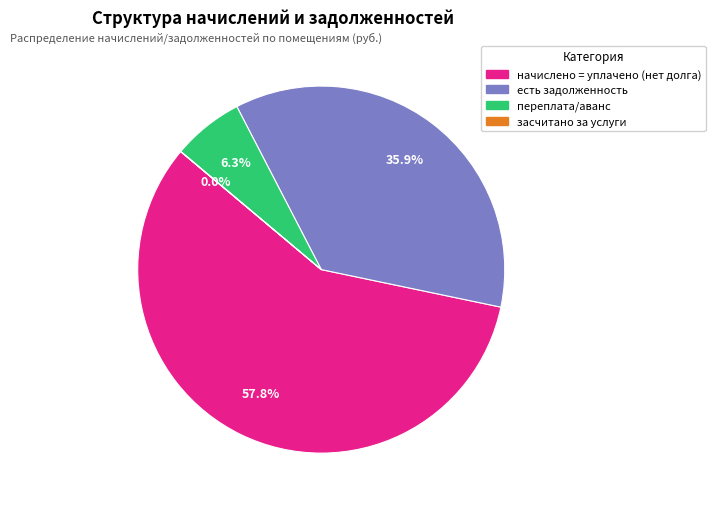

Is there any slice that represents more than half of the pie?

Yes